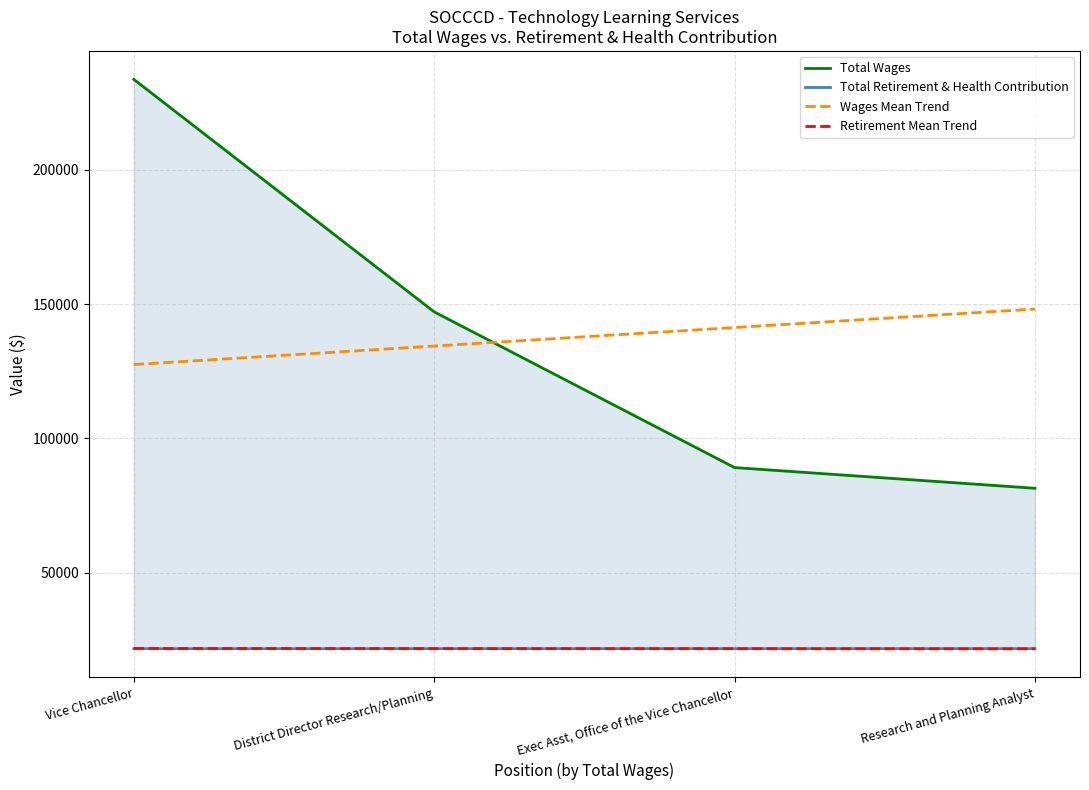

How many data points in Wages Mean Trend are less than 141246?

2